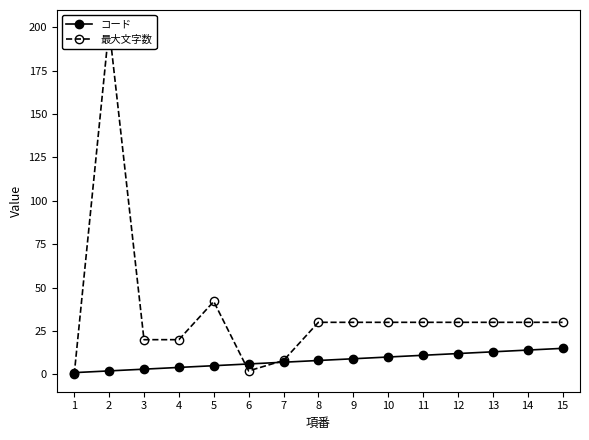

Which series has the widest spread of values?

最大文字数